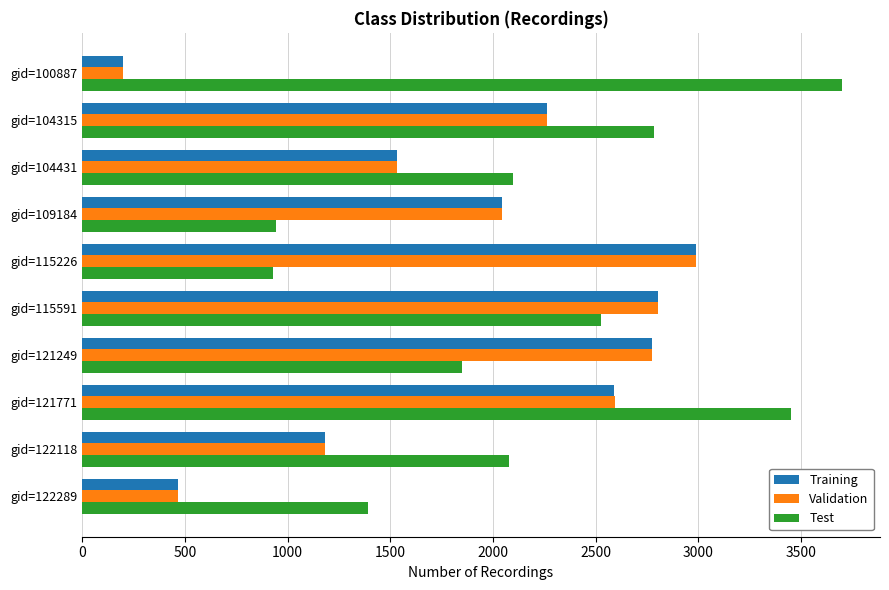

What is the difference between the highest and lowest values at gid=104431?

565